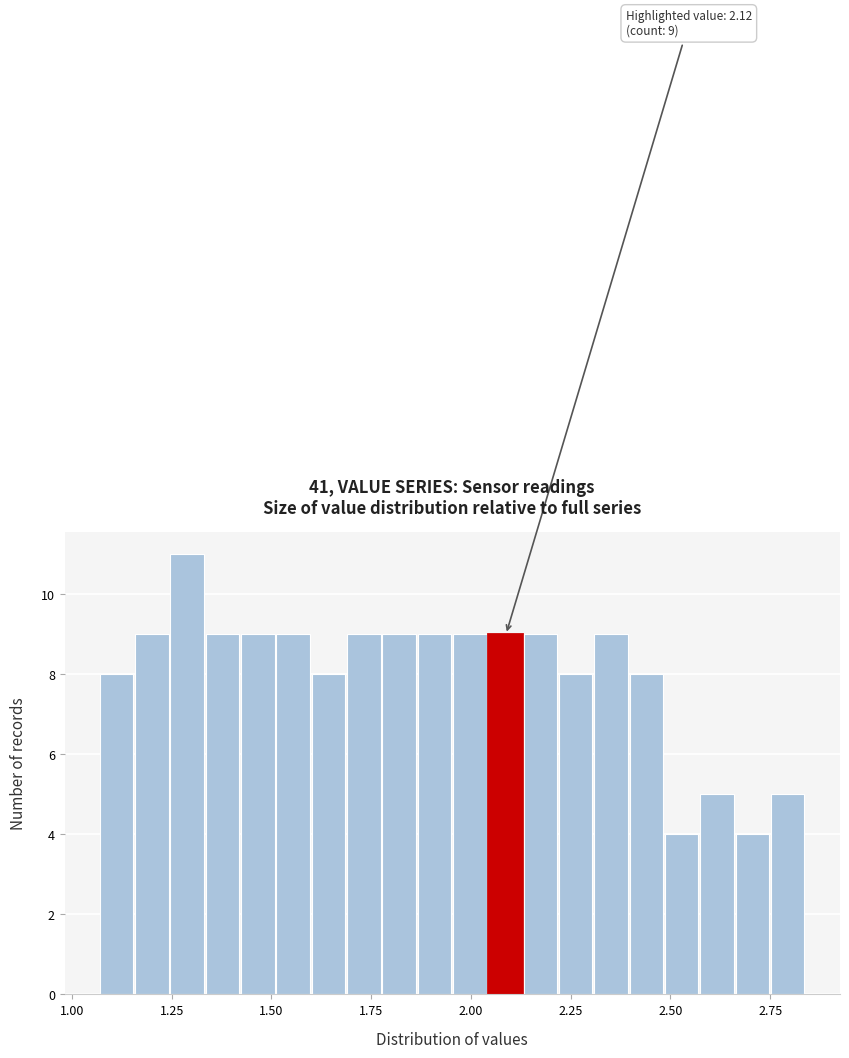

Read against the x-axis, roughly where is the centre of the tallest bar?

1.30